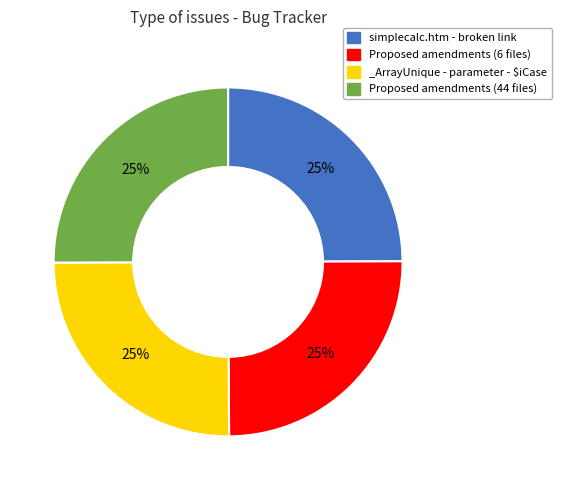

Count the number of slices in the pie.

4